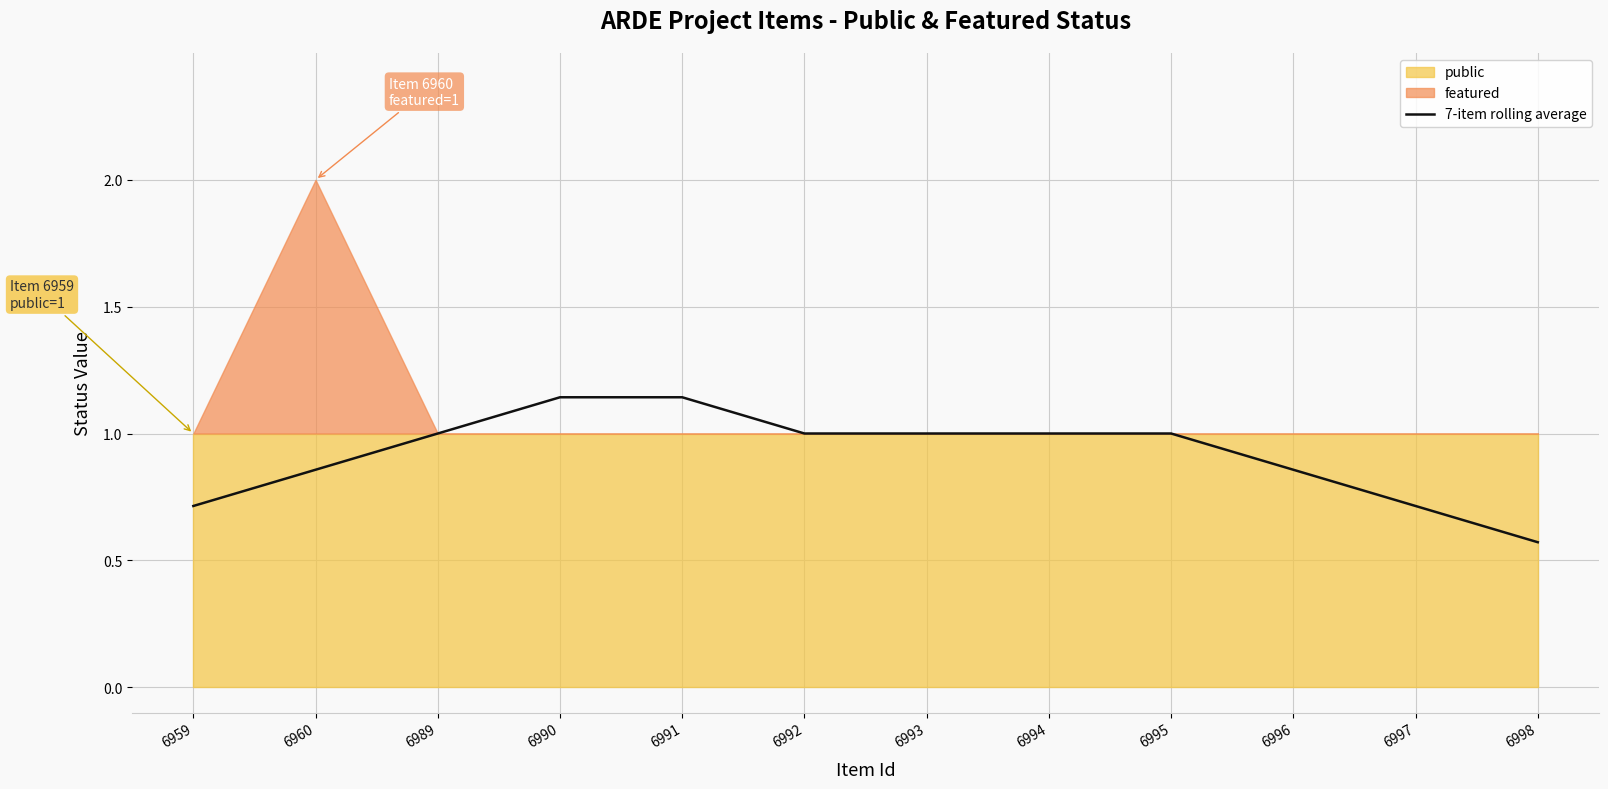

What is the smallest value displayed?

0.6